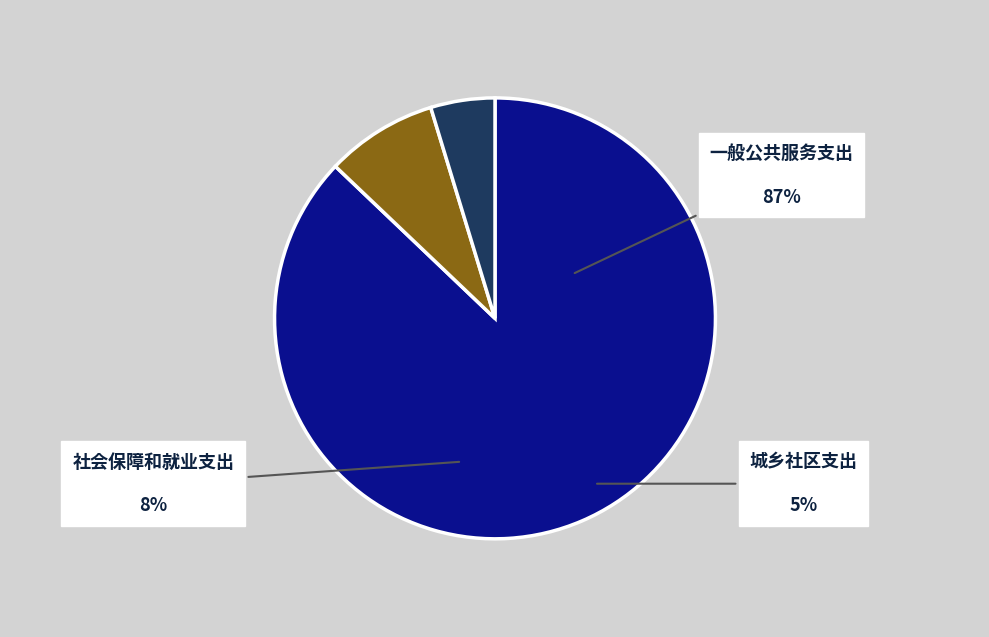

The 城乡社区支出 slice represents 1% of the pie. True or false?

False